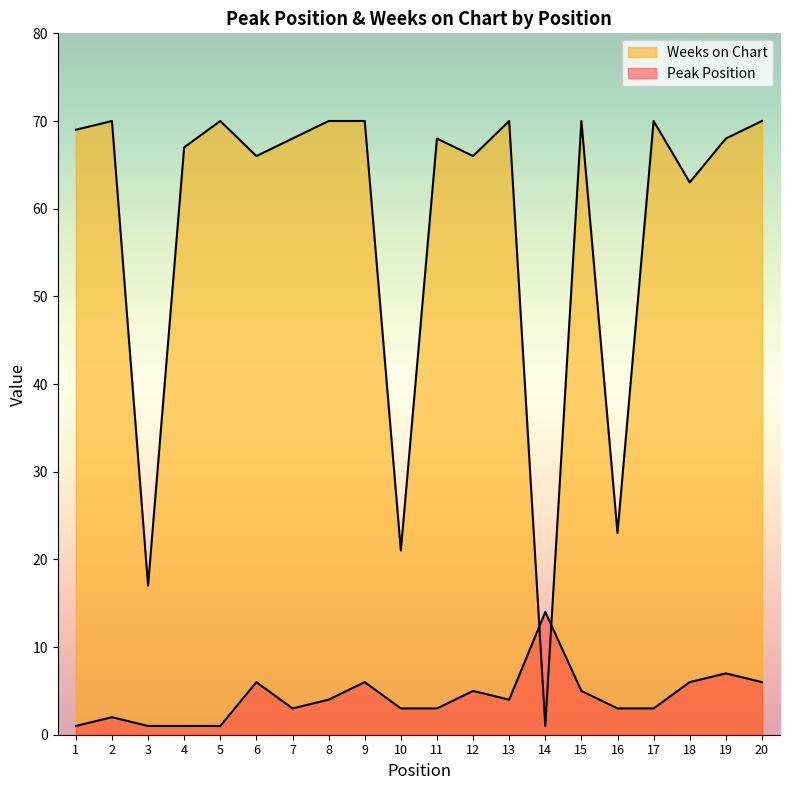

What is the difference between the maximum and second lowest values in the Peak Position series?

13